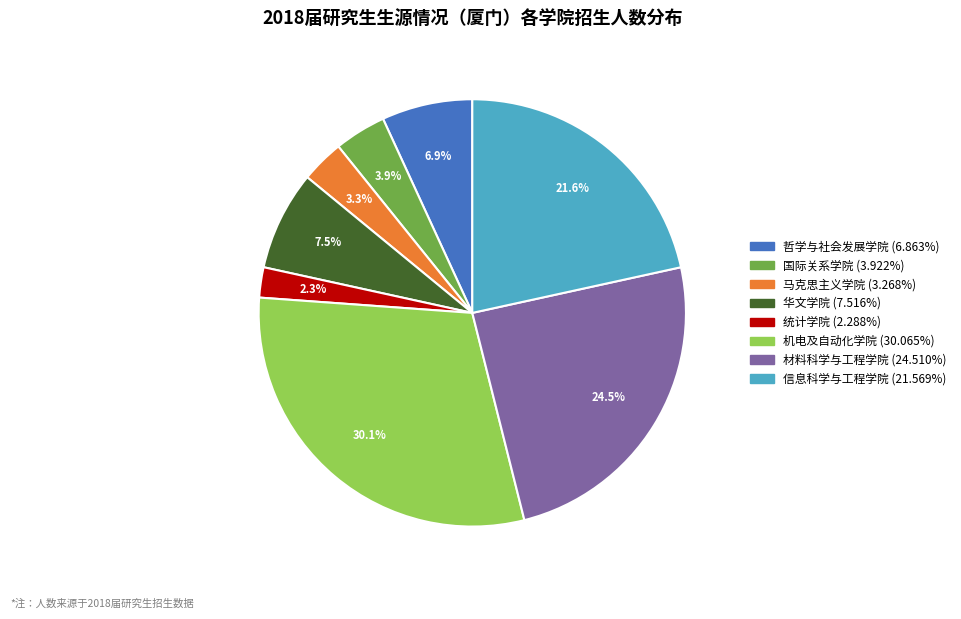

To the nearest percent, what is the combined percentage of 统计学院 and 材料科学与工程学院?

27%